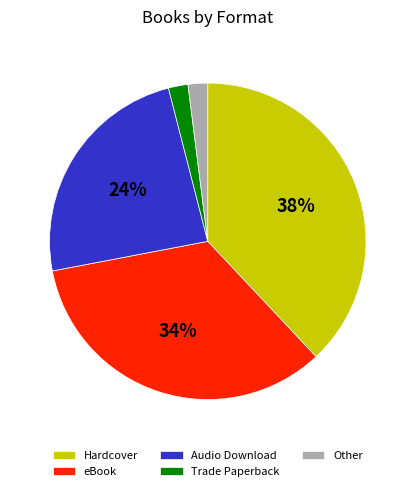

Is eBook the majority of the pie?

No